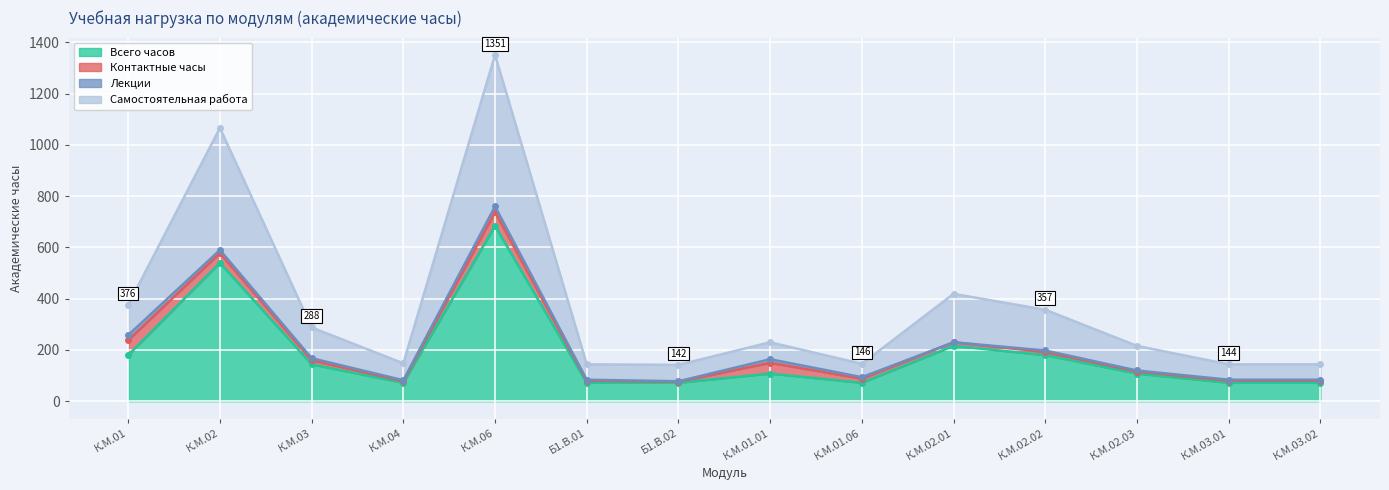

At which category is the sum across all series the highest?

К.М.06